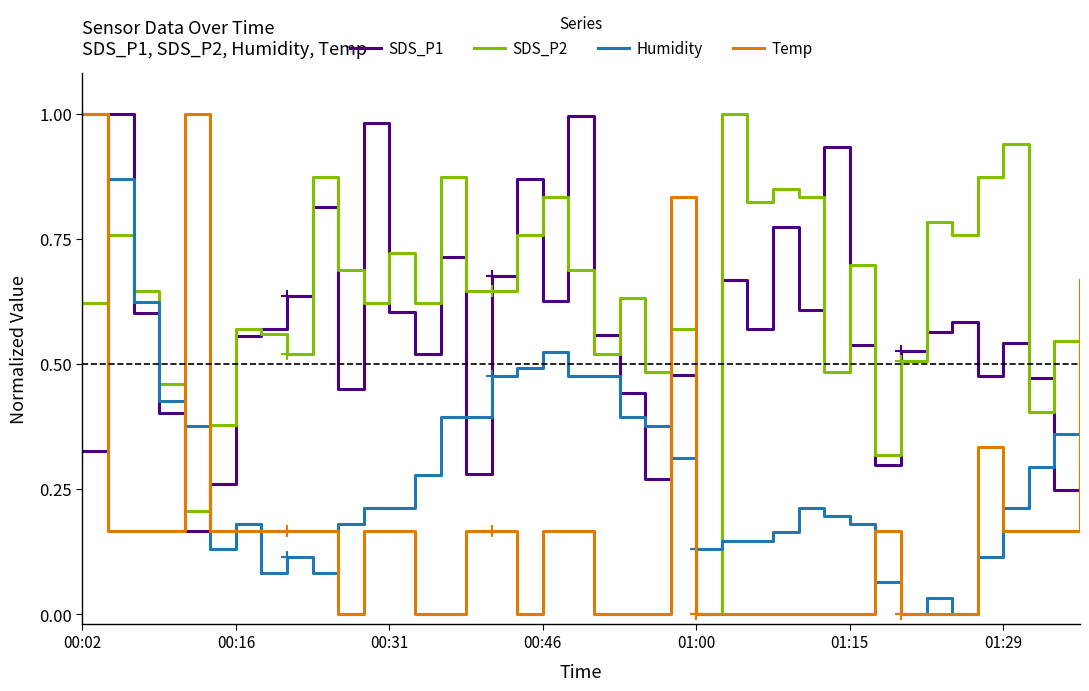

Which series has the largest total across all categories?

SDS_P2